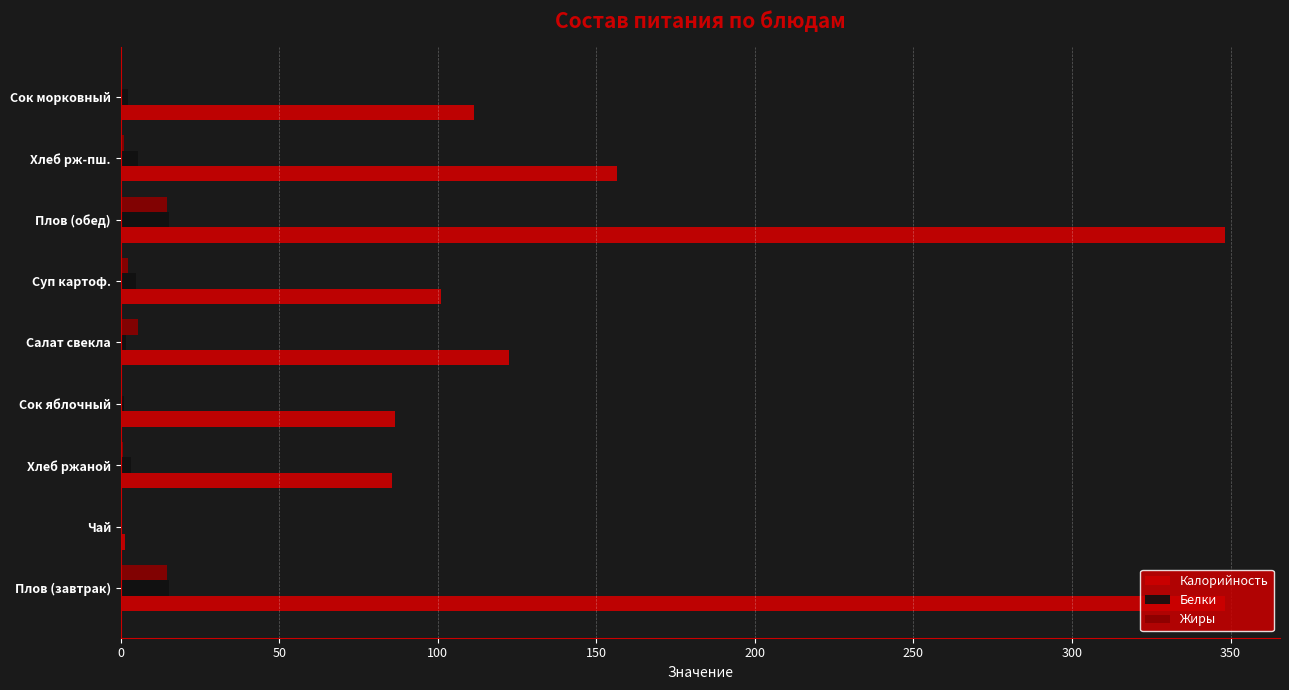

Which series has the largest total across all categories?

Калорийность